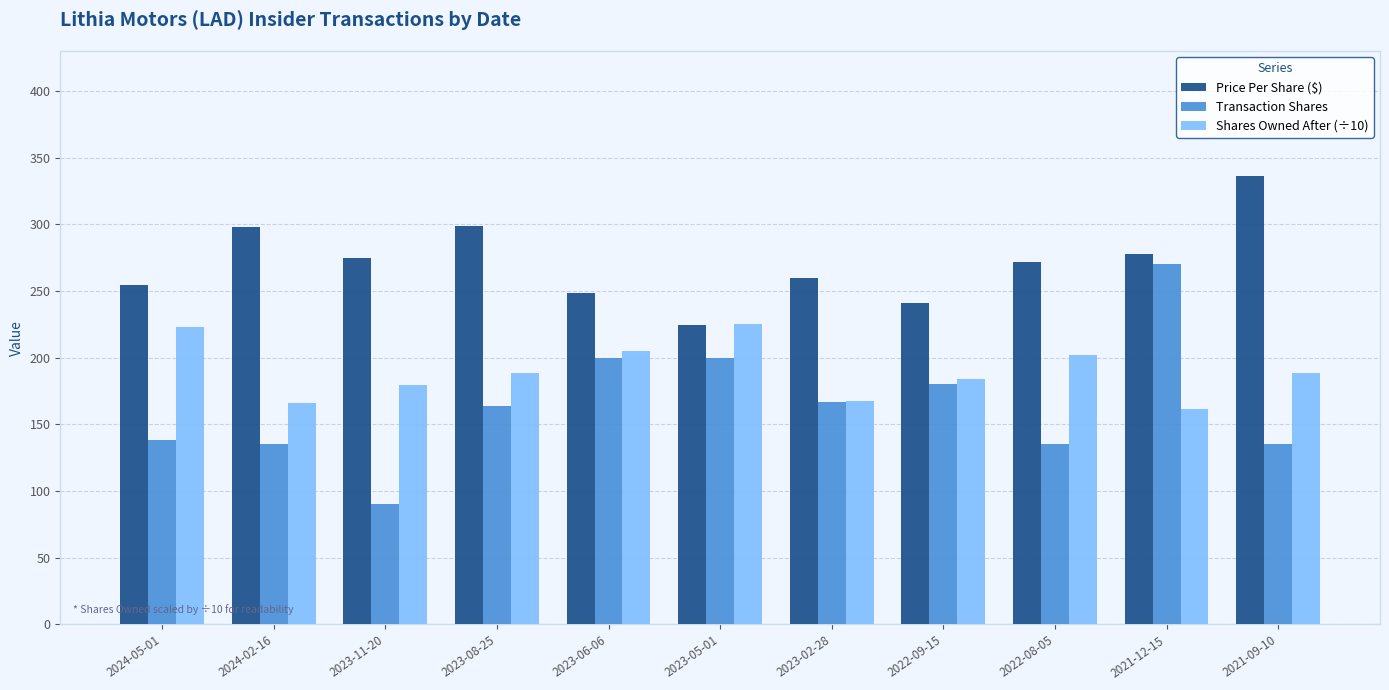

How many data points in Shares Owned After (÷10) are less than 188?

5